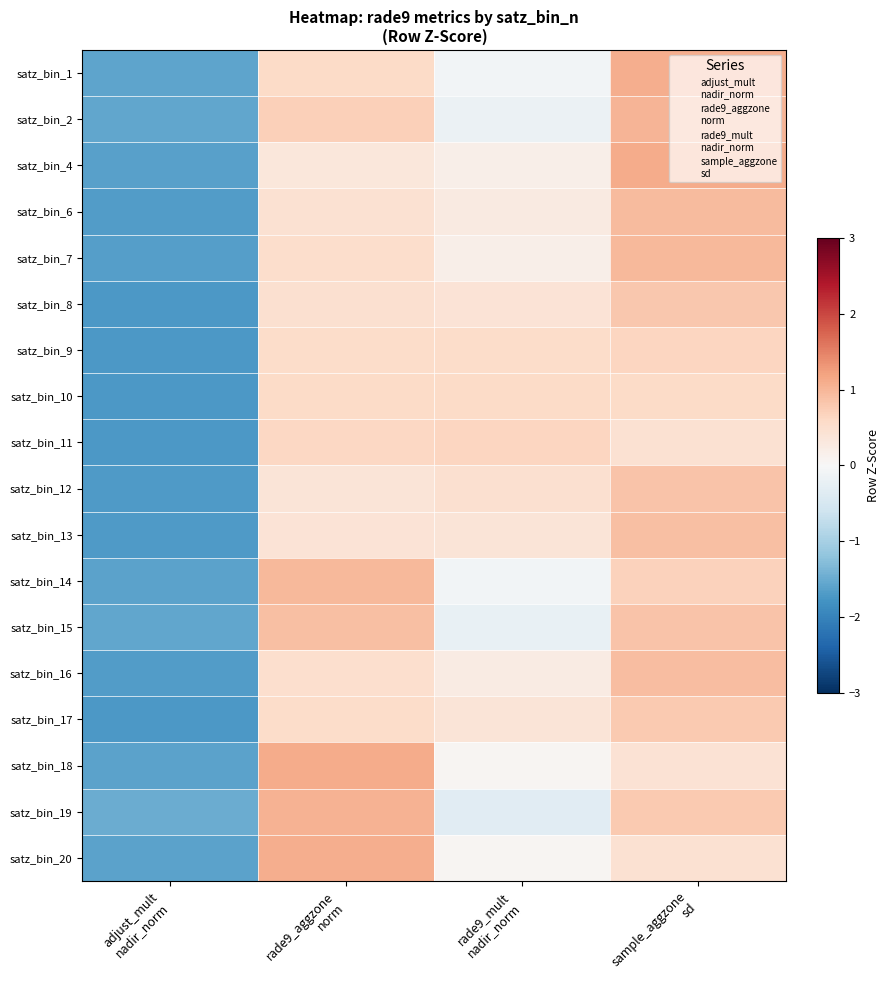

Which label corresponds to the largest value in the chart?

rade9_aggzone
norm